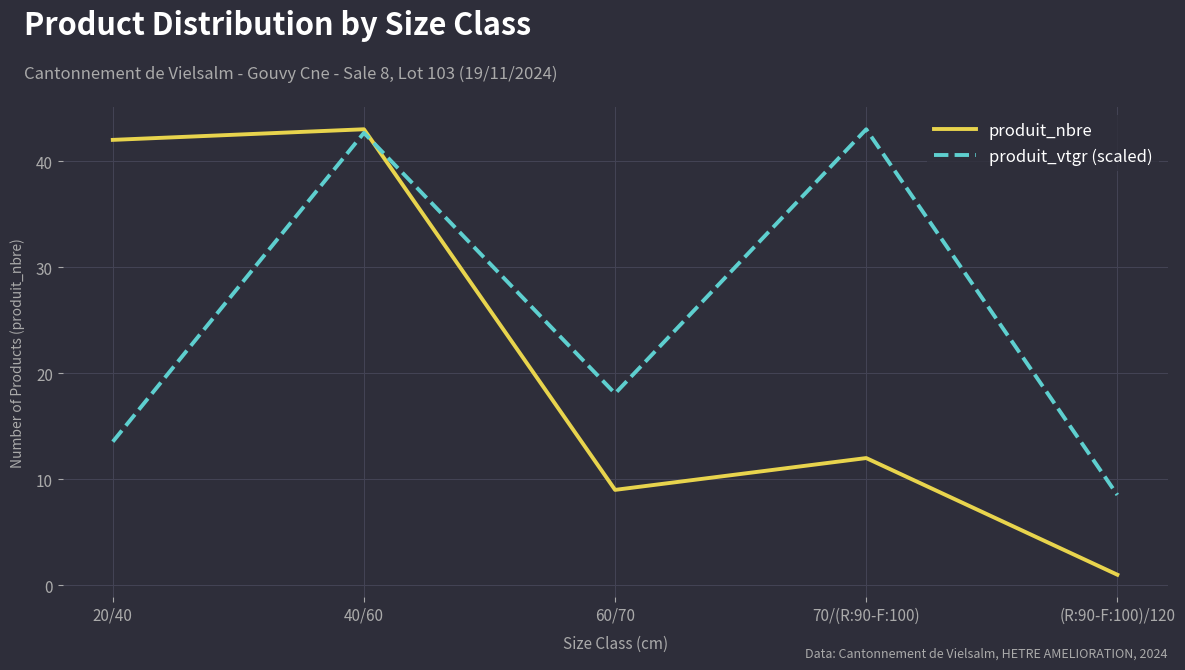

True or false: produit_nbre and produit_vtgr (scaled) intersect in this chart.

True